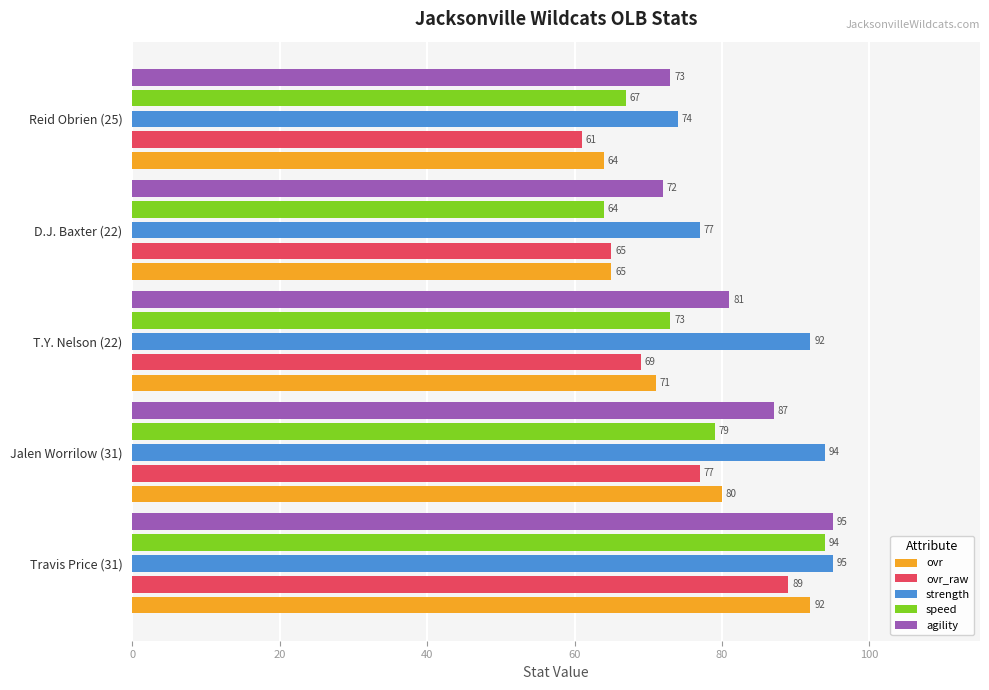

At which category is the sum across all series the highest?

Travis Price (31)